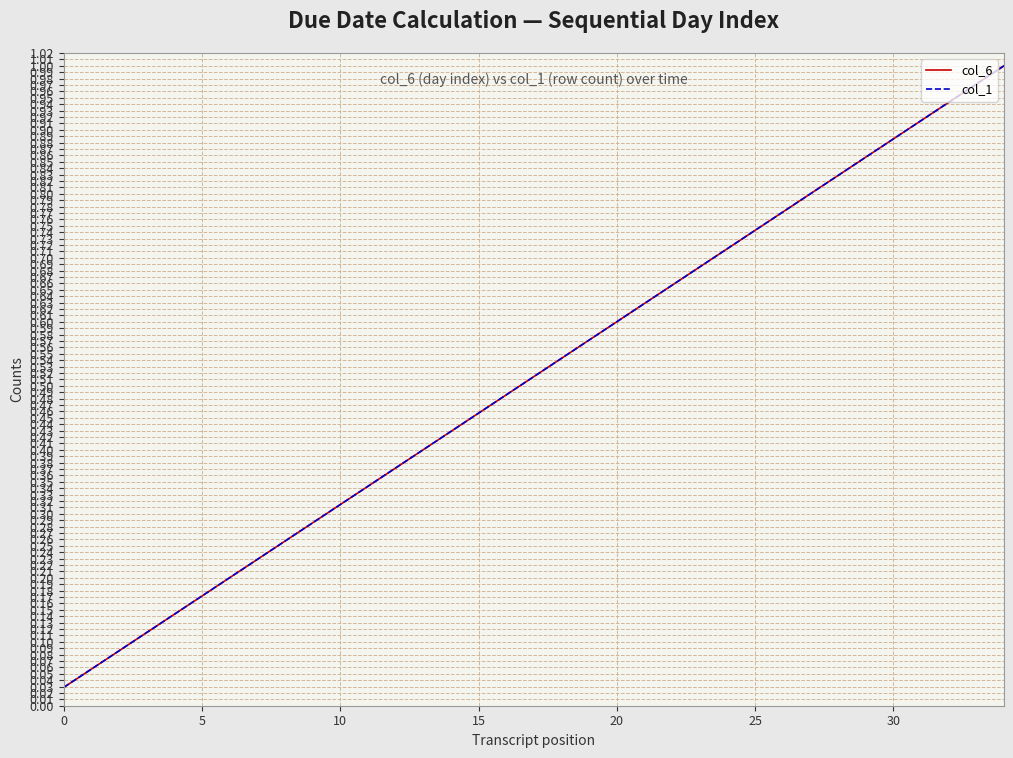

Does the chart have visible grid lines?

Yes